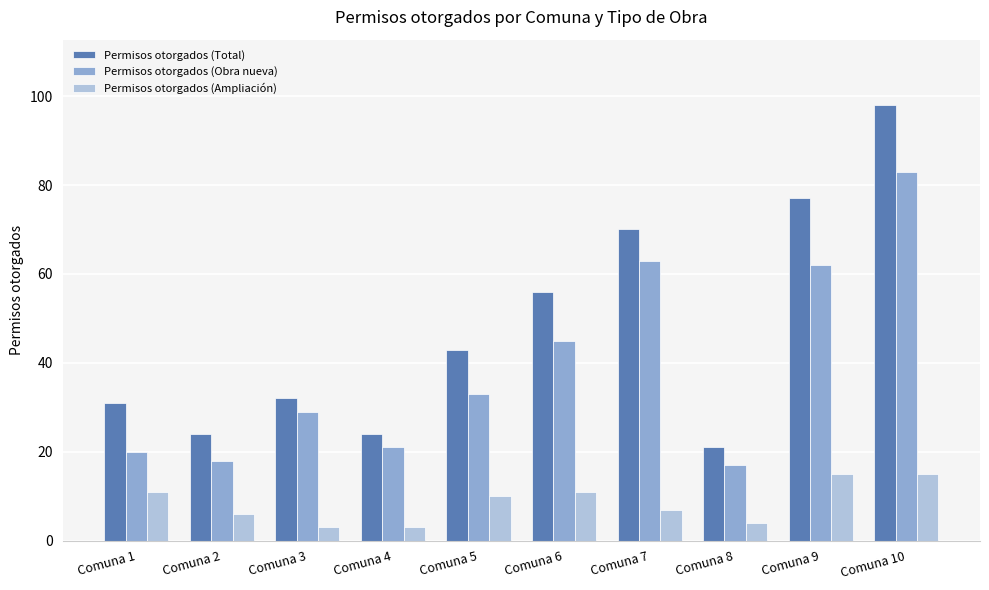

Rank the series at Comuna 7 from highest to lowest value.

Permisos otorgados (Total), Permisos otorgados (Obra nueva), Permisos otorgados (Ampliación)